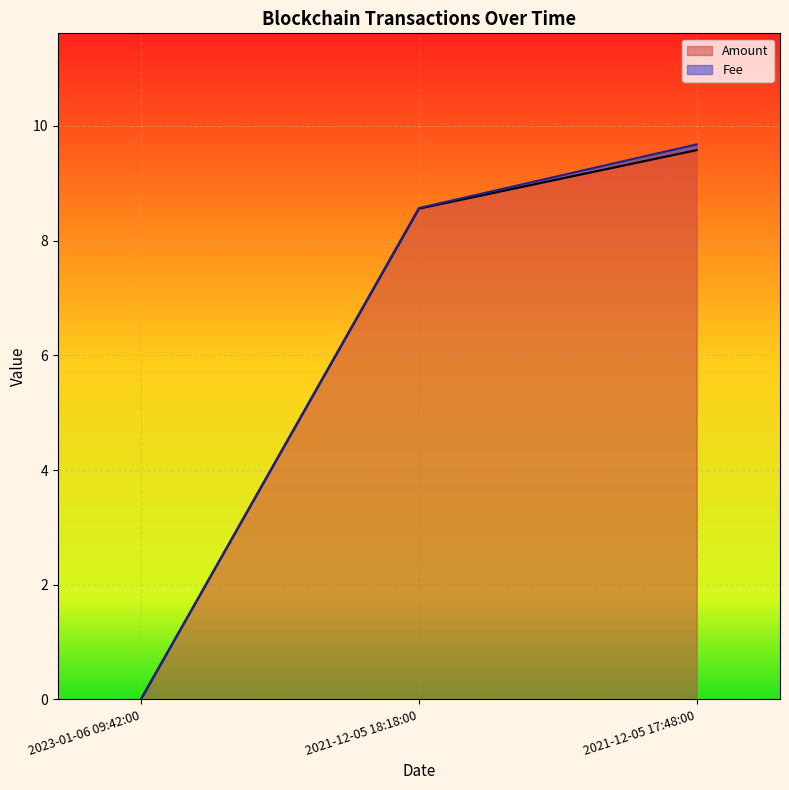

Rank the categories by BlockHeight value from highest to lowest.

2021-12-05 17:48:00, 2021-12-05 18:18:00, 2023-01-06 09:42:00